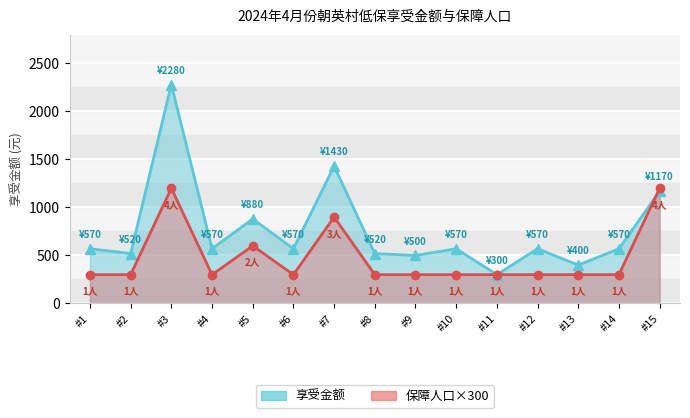

How many interior local valleys does the 保障人口 series have?

2